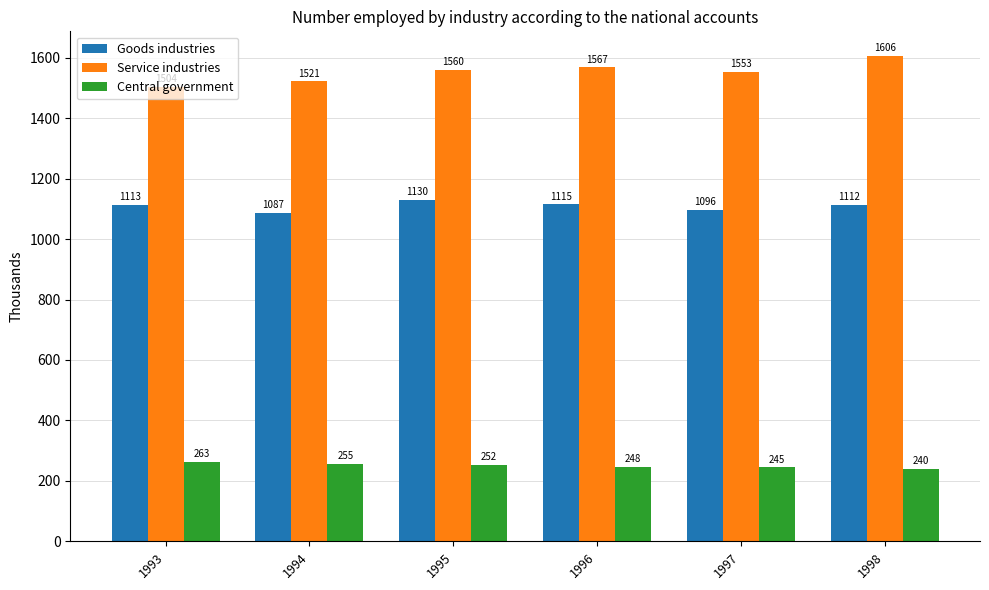

The value of Central government at 1995 is 161.2. True or false?

False